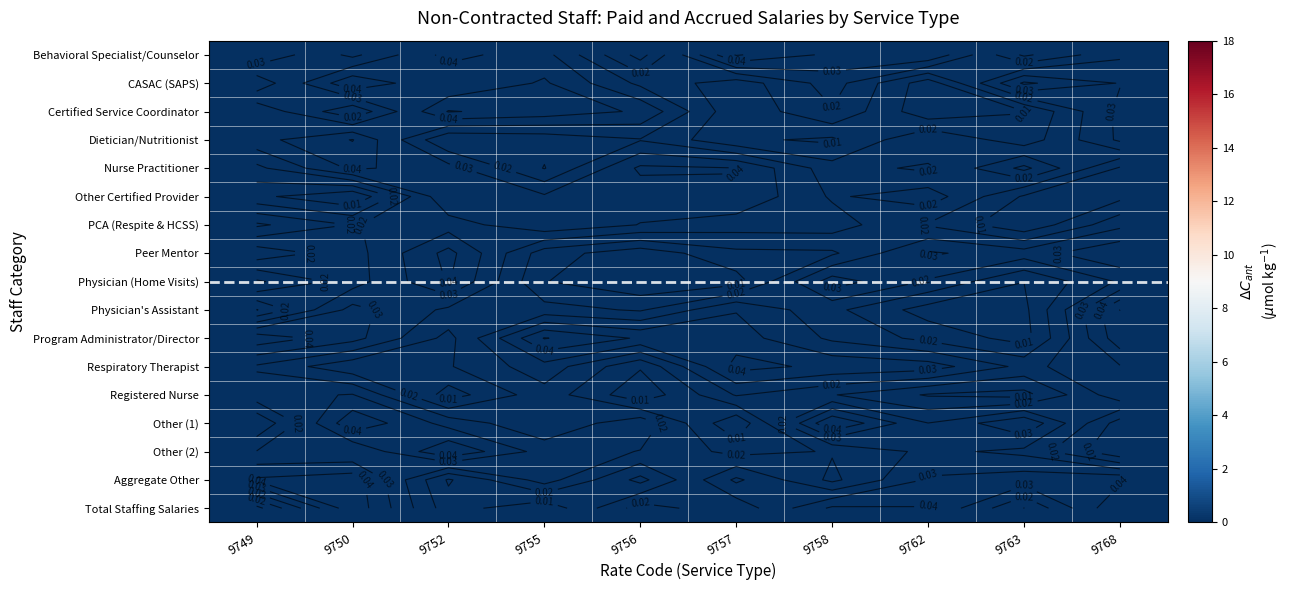

What is the sum of the Aggregate Other values at 9768 and 9762?

0.1